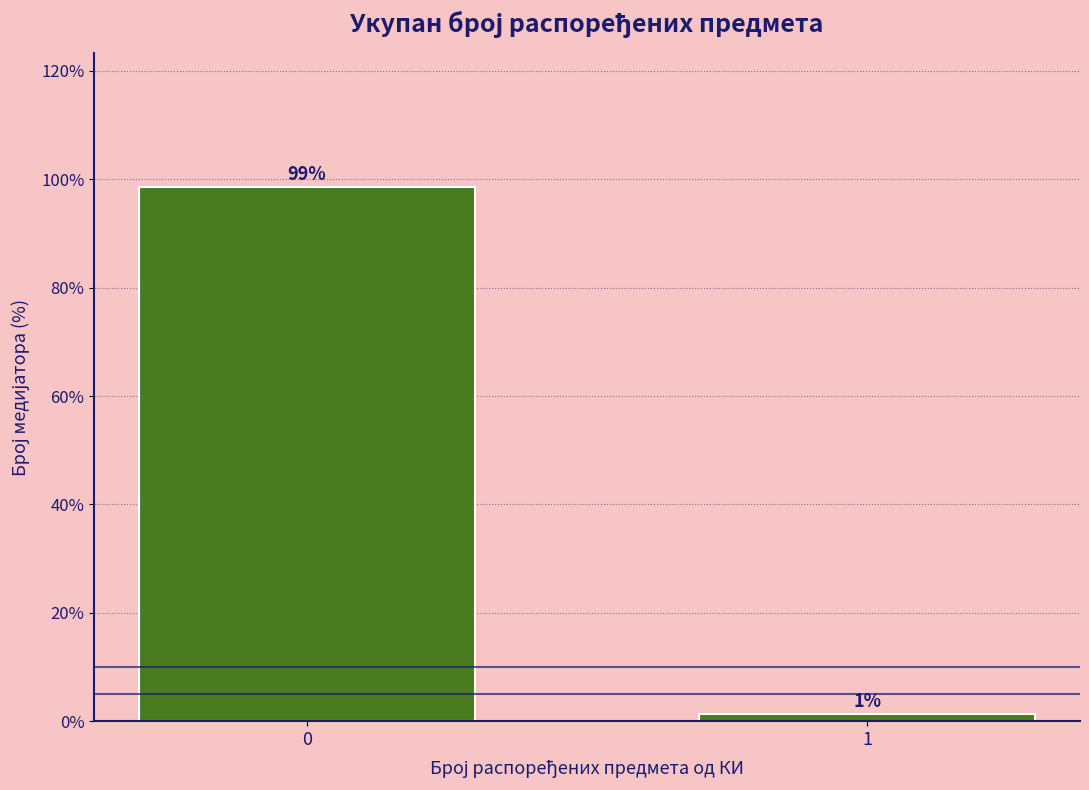

The chart shows a value of 37.4 at 0. True or false?

False